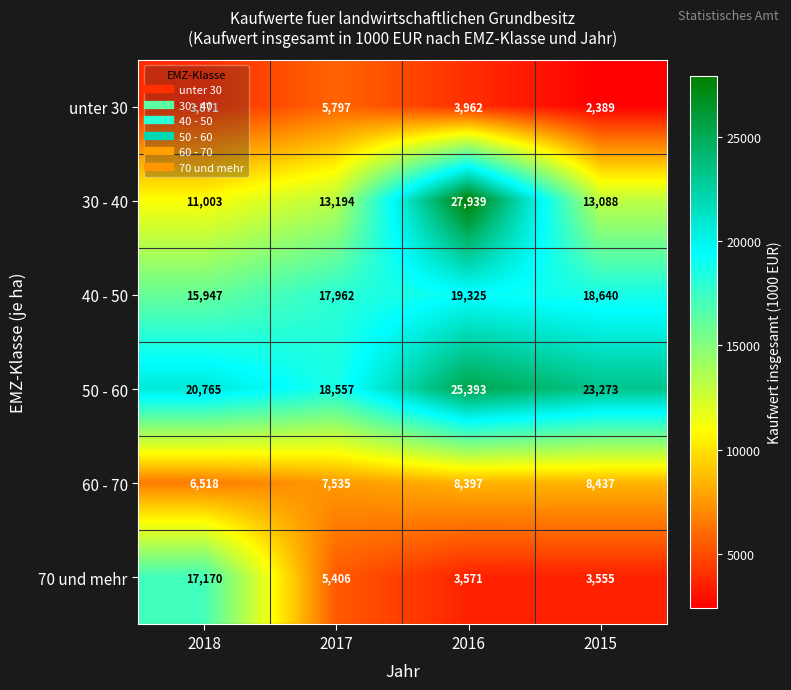

What is the spread (max minus min) of values at 2018?

16894